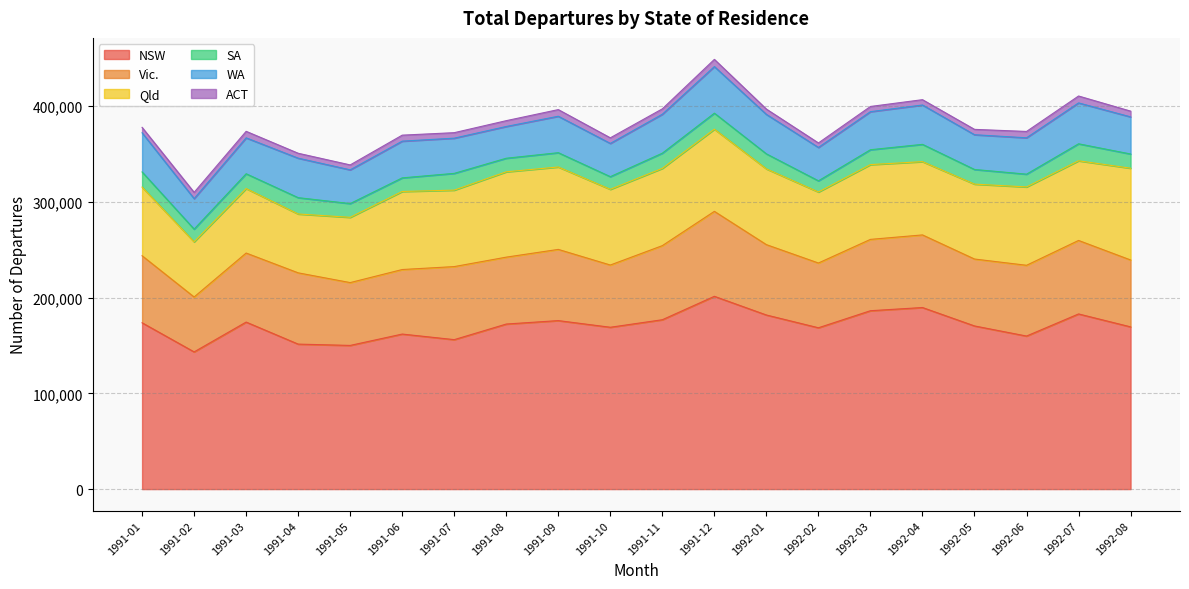

True or false: NSW has a value of 123063 at 1992-01.

False